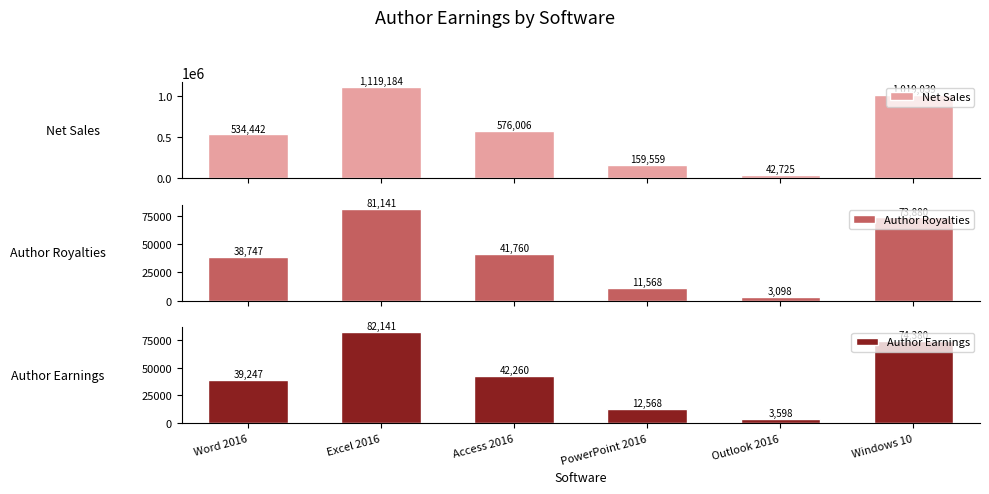

What is the sum of the Author Earnings values at Excel 2016 and Access 2016?

124401.3